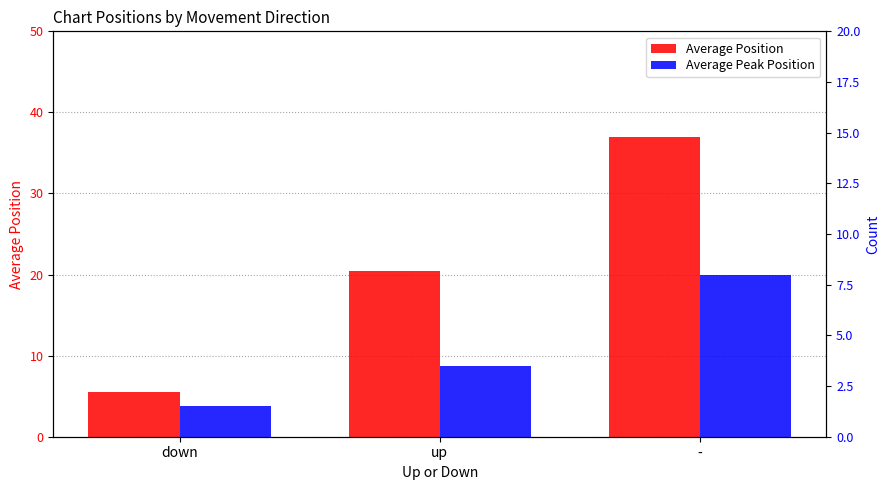

What position from the right is up?

2